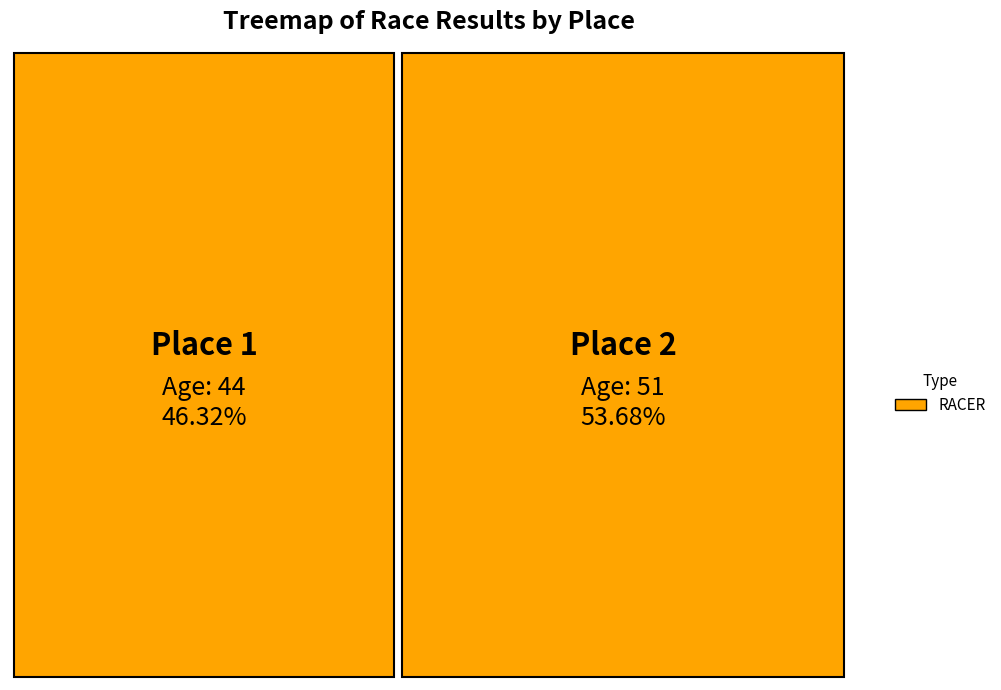

To the nearest percent, what is the average slice percentage?

50%